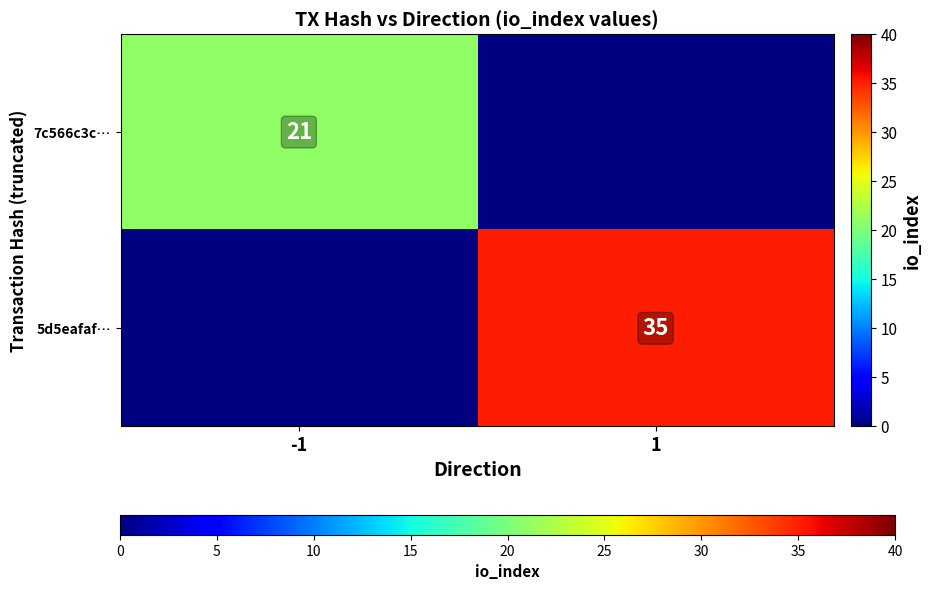

True or false: 7c566c3c… has a value of 35 at -1.

False